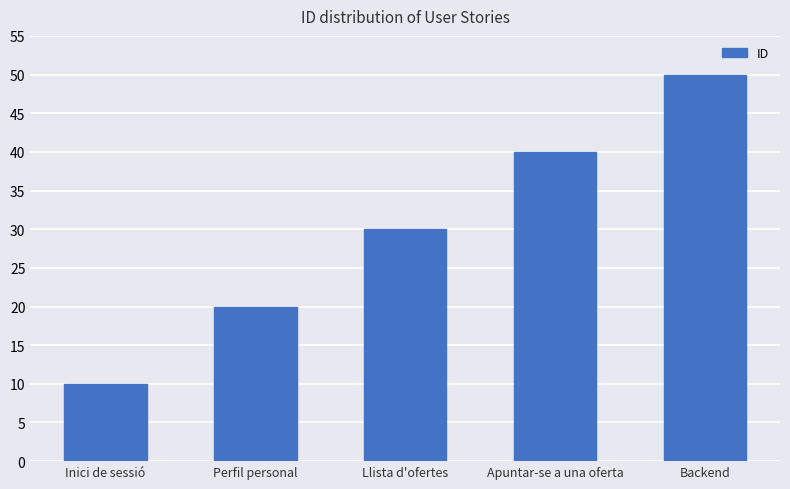

How many values are between 20 and 40?

3